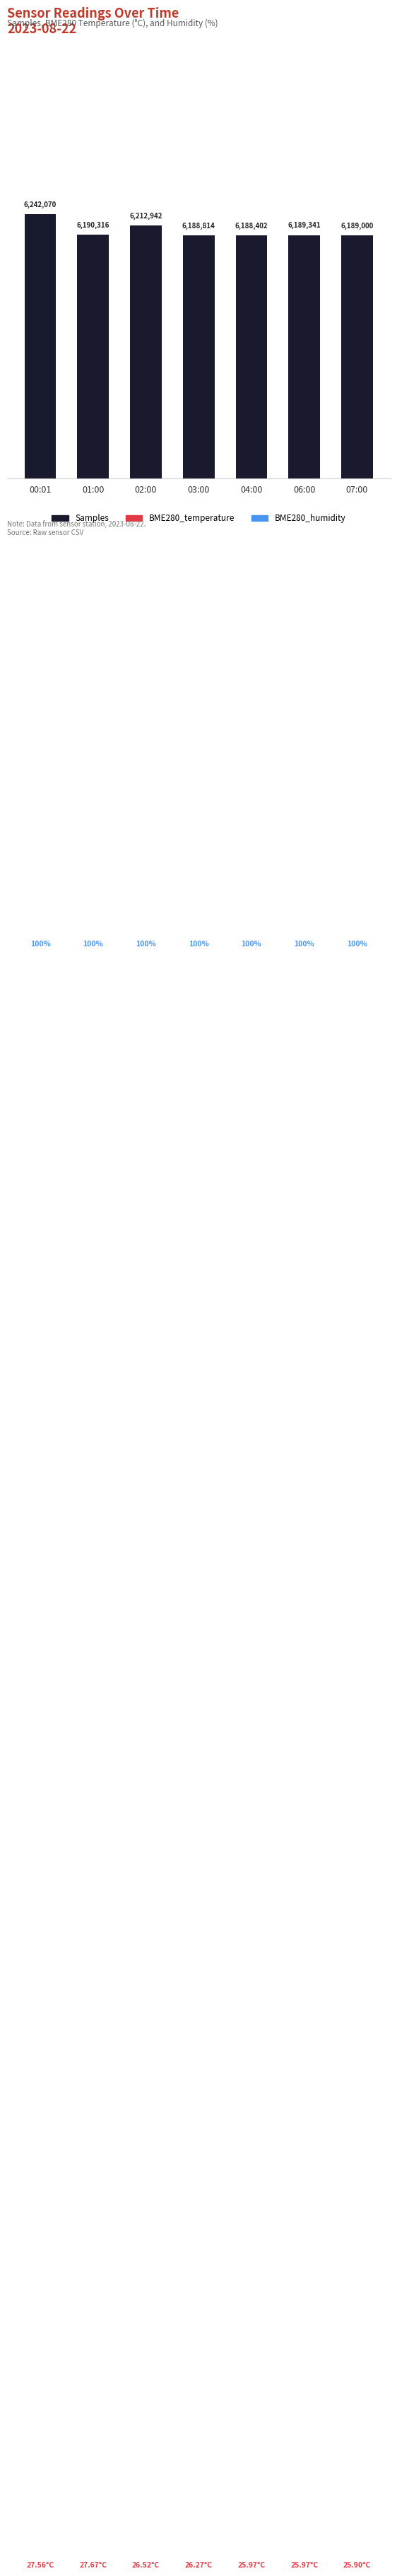

Is the value of BME280_temperature at 00:01 greater than the value of Samples at 07:00?

No